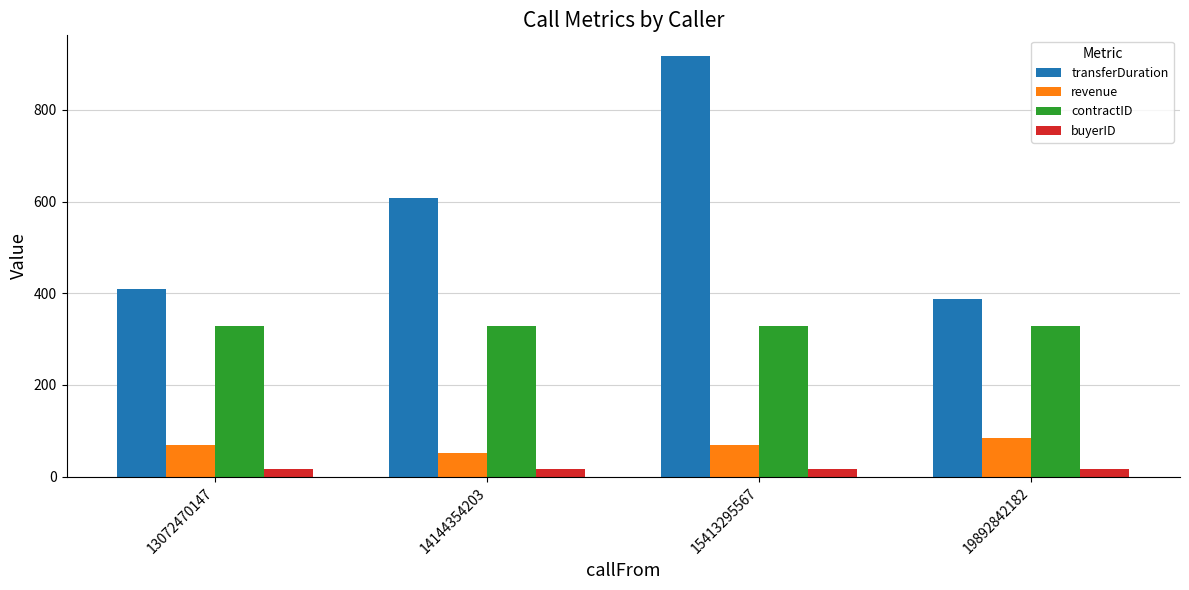

What is the lowest value of the revenue series?

52